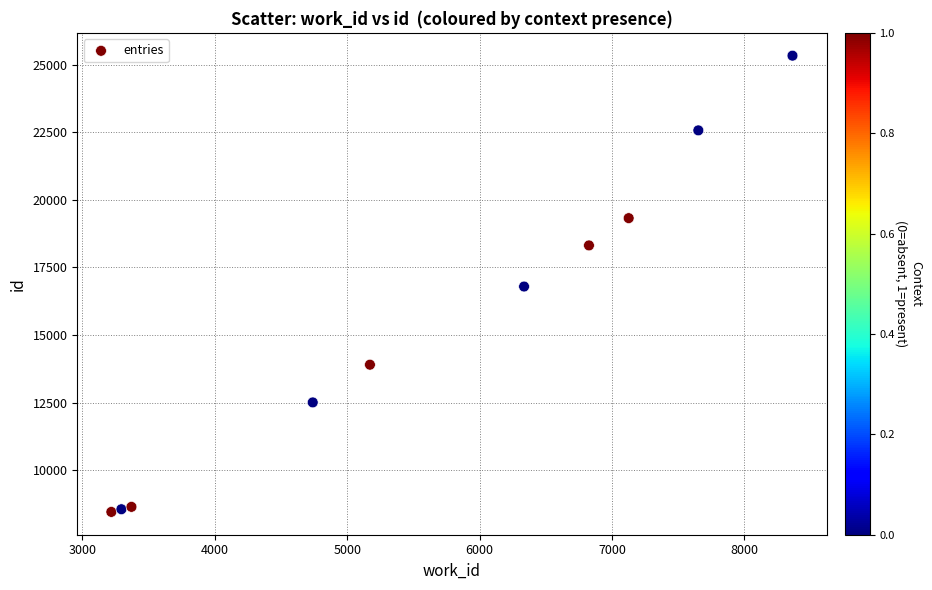

What is the range of Y values (max minus min)?

16867